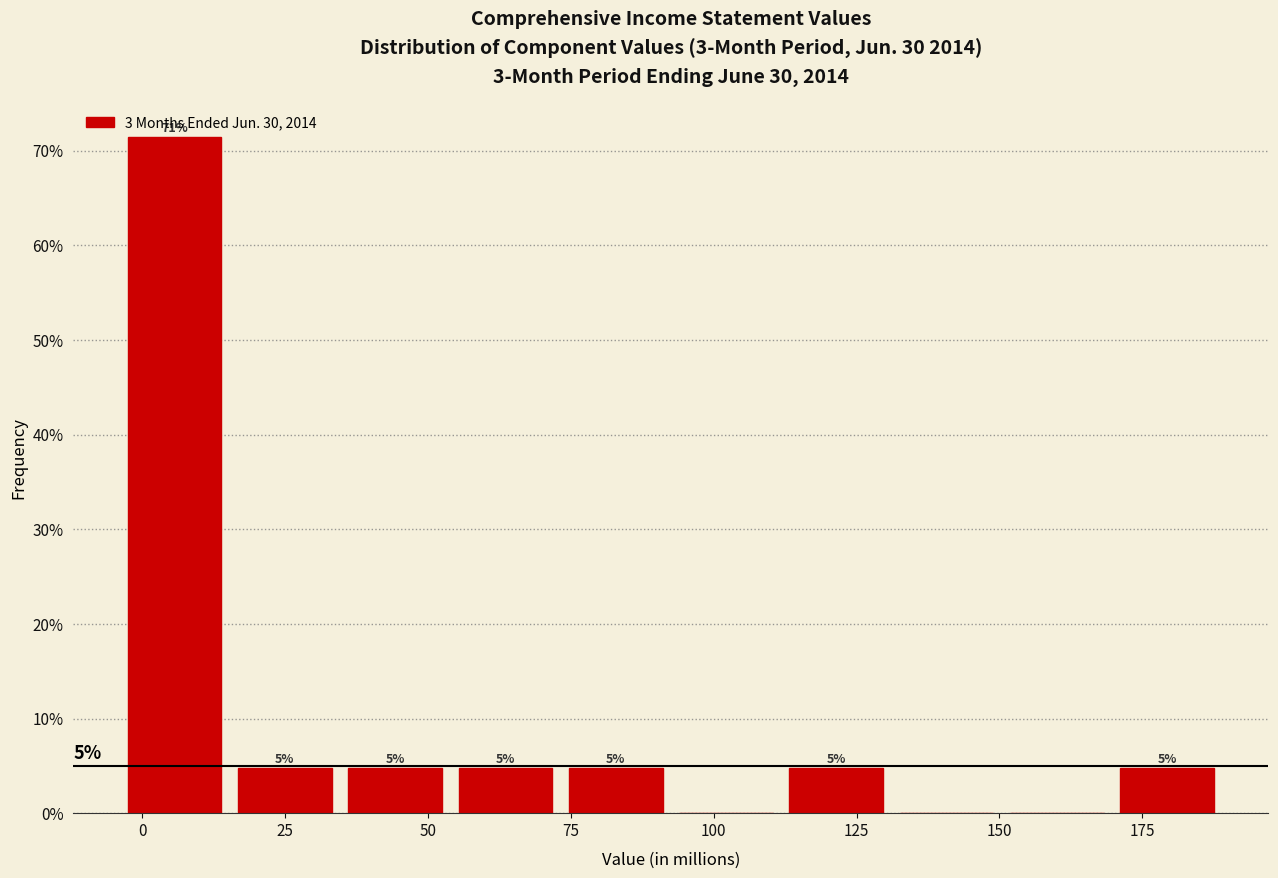

Read against the x-axis, roughly where is the centre of the tallest bar?

5